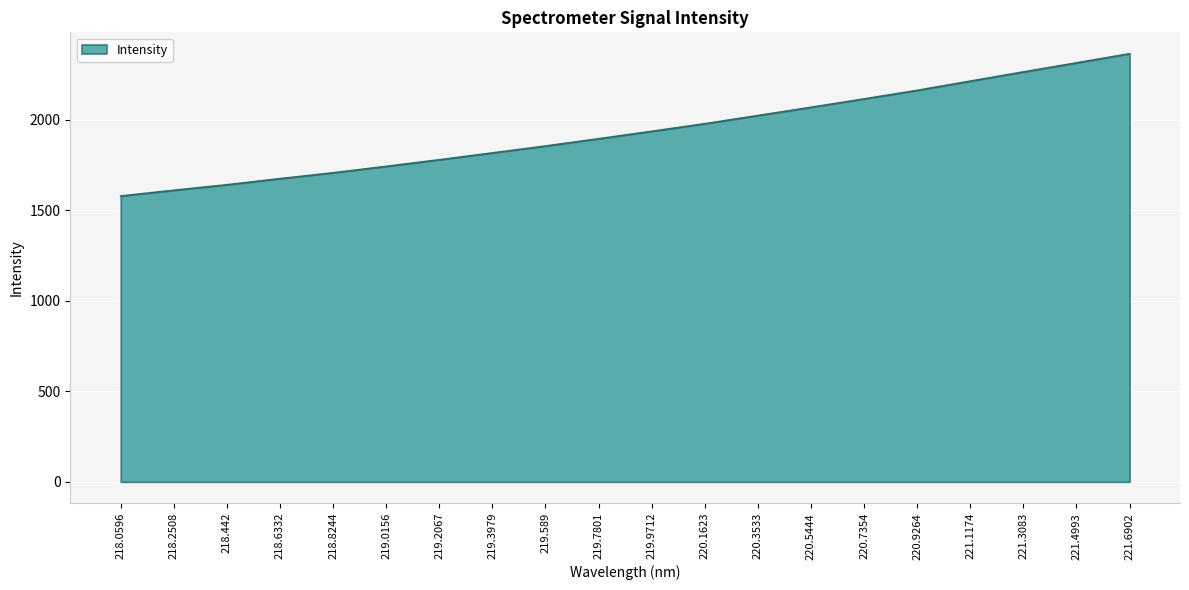

Reading left to right, what are all the values shown in this chart?

1577.8	1609.6	1639.9	1673.8	1706.0	1741.5	1778.0	1815.7	1853.8	1893.9	1935.1	1977.0	2022.1	2067.6	2113.8	2161.1	2212.1	2262.9	2312.9	2363.2